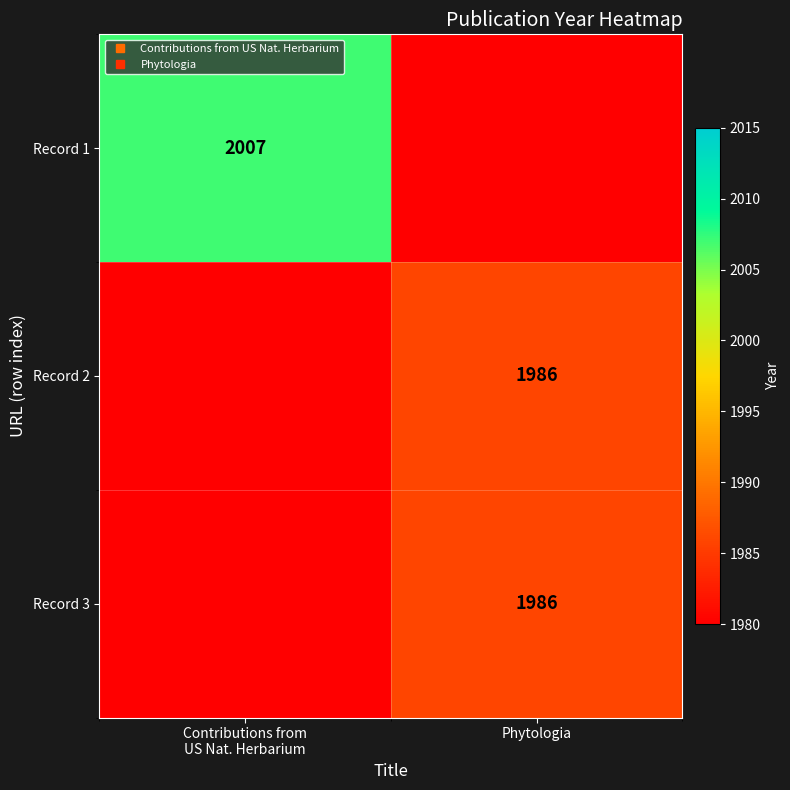

List the series in order of their peak value, lowest first.

Record 2, Record 3, Record 1